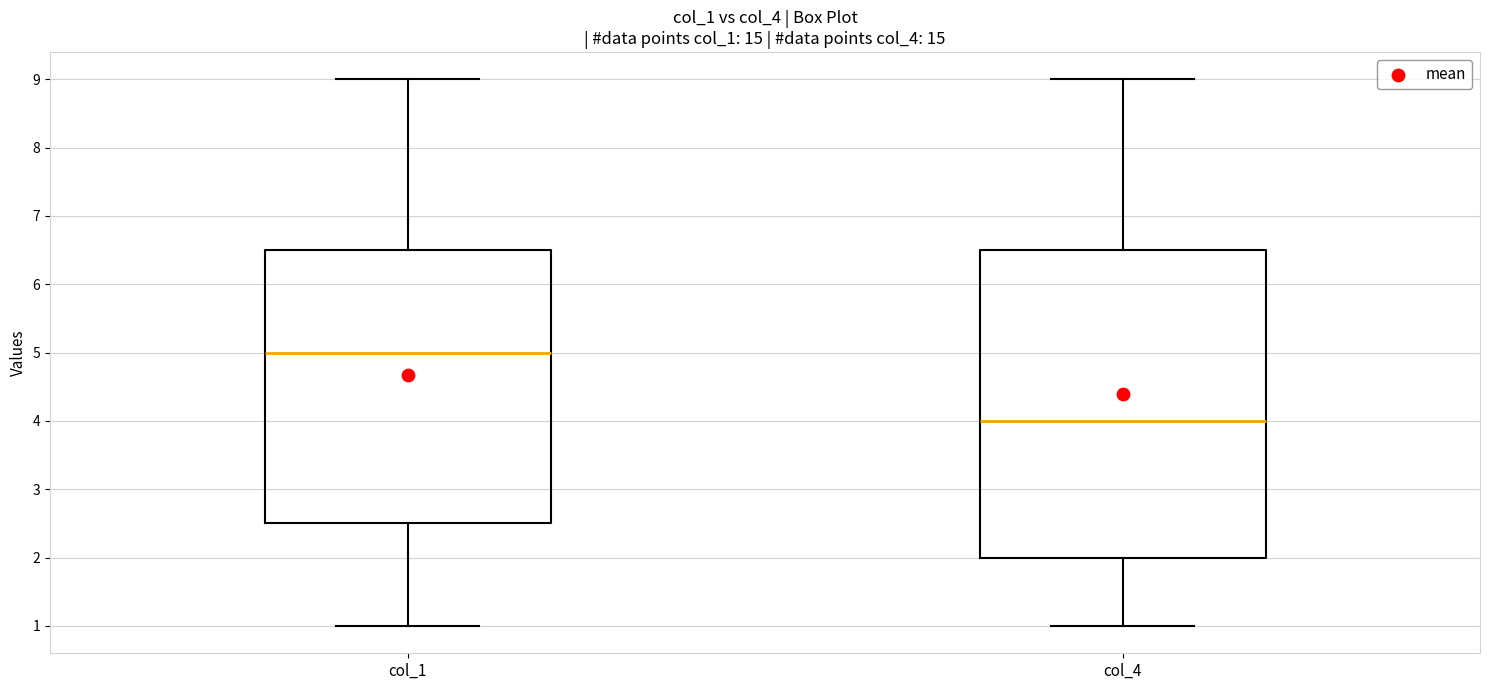

Reading left to right, transcribe this box plot: for each box, give where its median line is, the range the box spans, and where its two whiskers end, as read against the y-axis. The values are not printed on the chart, so give them approximately, as read against the axis.

col_1: median 5.0, box 2.5 to 6.5, whiskers 1.0 to 9.0
col_4: median 4.0, box 2.0 to 6.5, whiskers 1.0 to 9.0